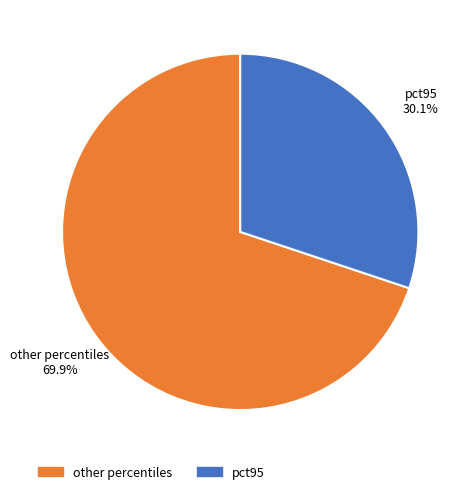

What is the largest slice in the pie chart?

other percentiles